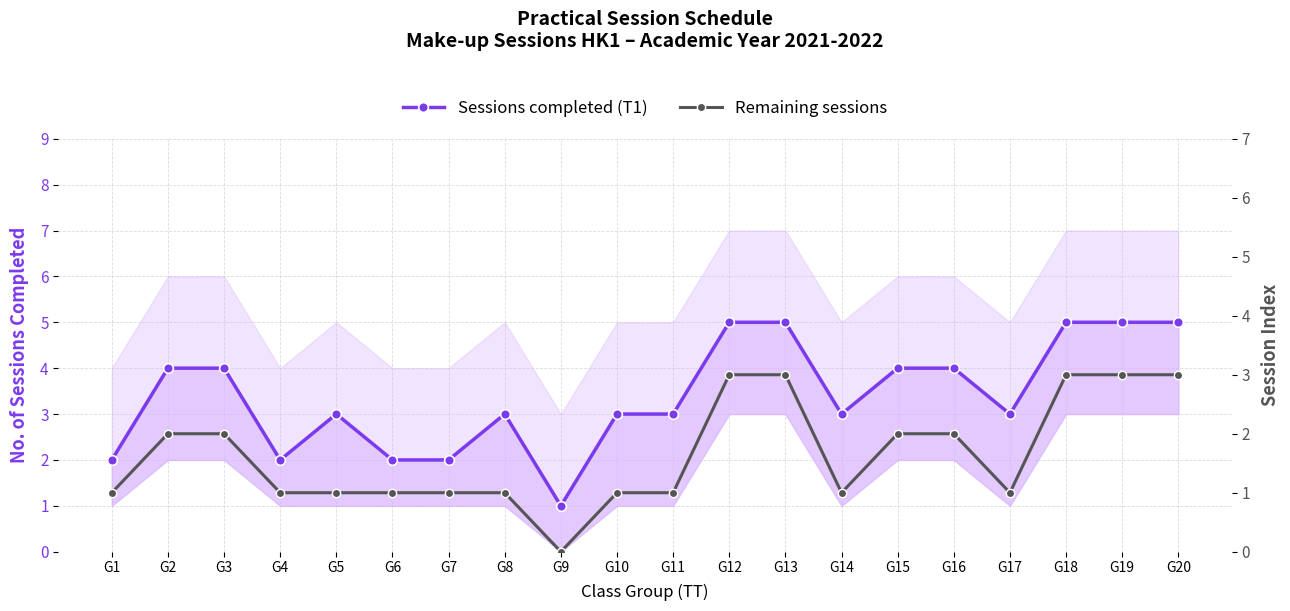

True or false: Sessions completed (T1) and Remaining sessions intersect in this chart.

False